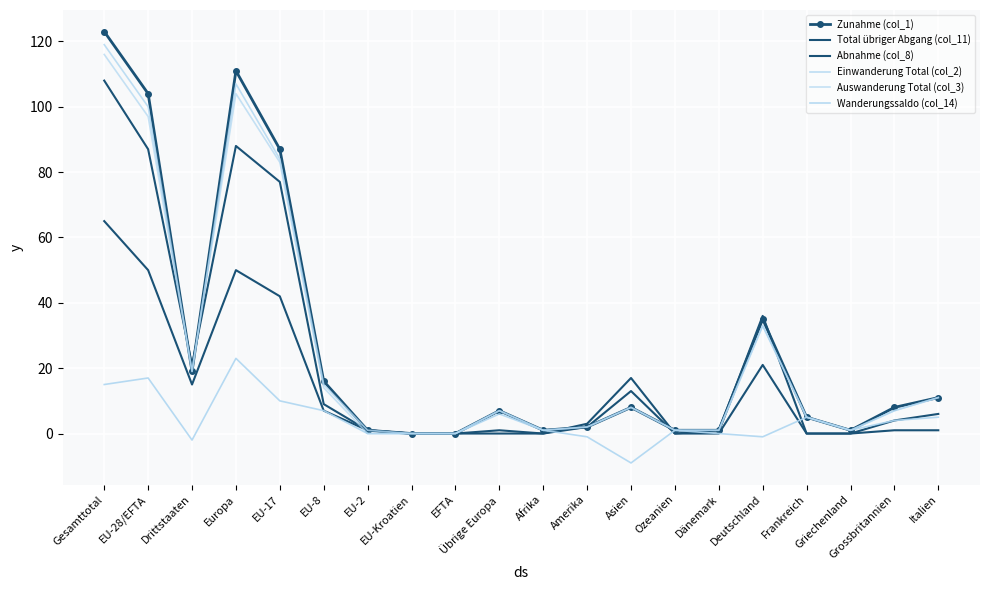

Read the Einwanderung Total (col_2) value at Grossbritannien, to the nearest 5.

5